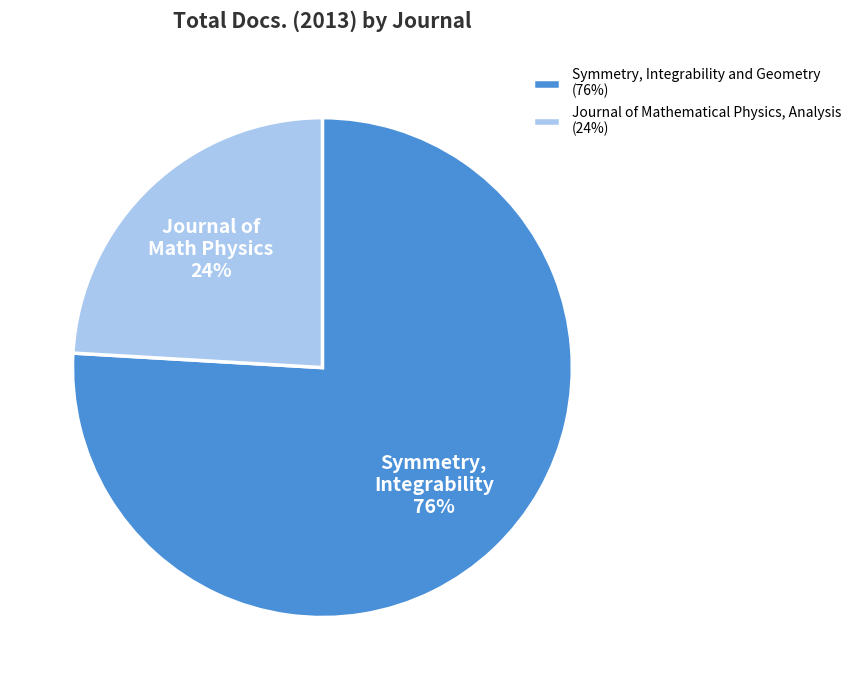

What is the largest slice in the pie chart?

Symmetry, Integrability and Geometry